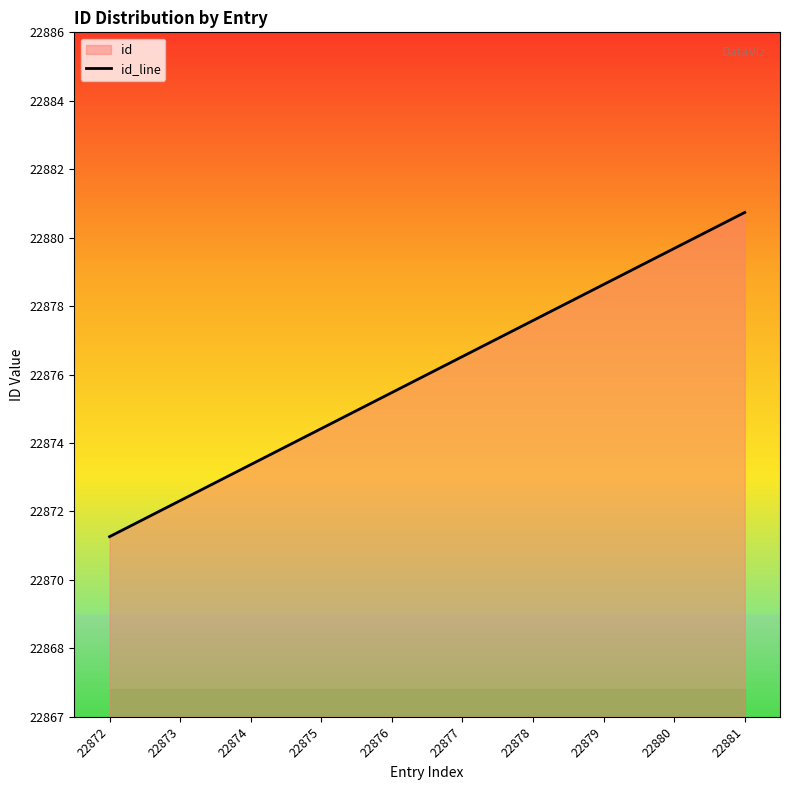

What is the value of the 7th point from the left?

22878